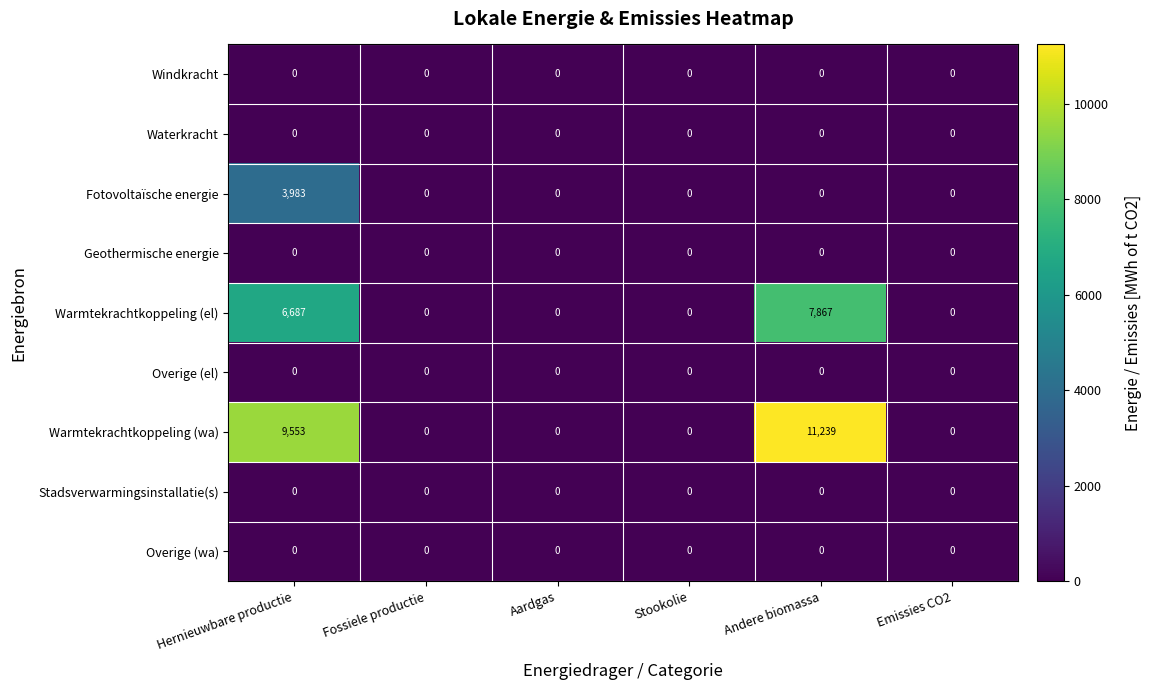

True or false: Geothermische energie has a value of 0 at Emissies CO2.

True